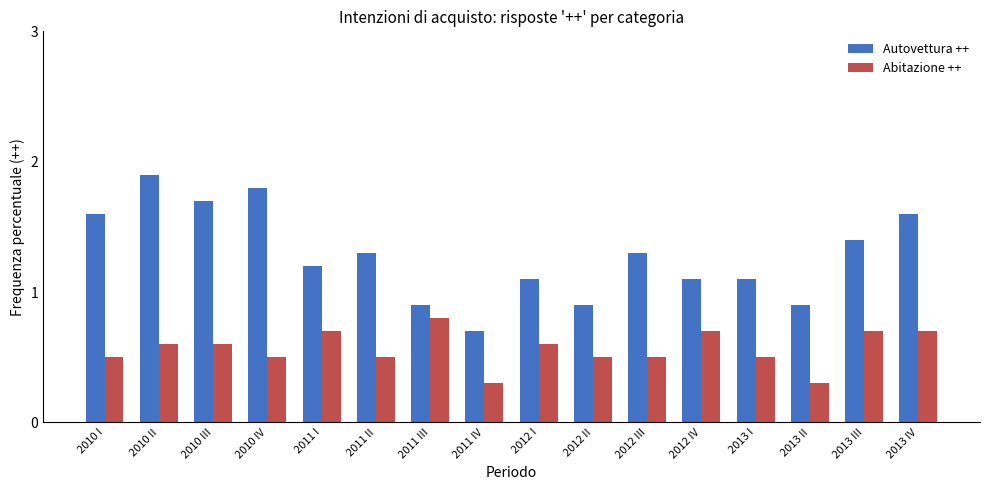

Where does the Autovettura ++ series first go above 1?

2010 I